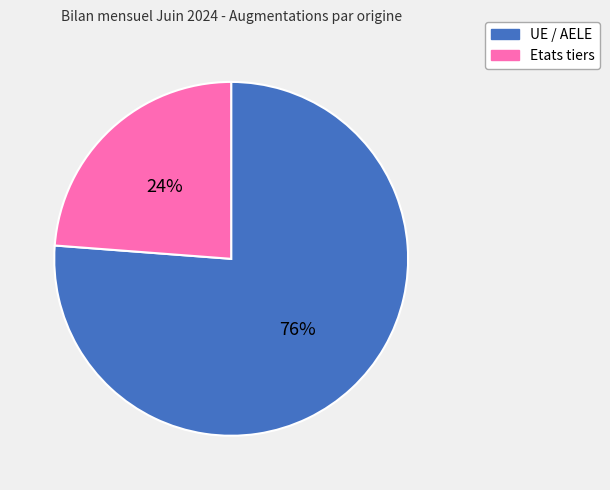

Which has a higher value, Etats tiers or UE / AELE?

UE / AELE